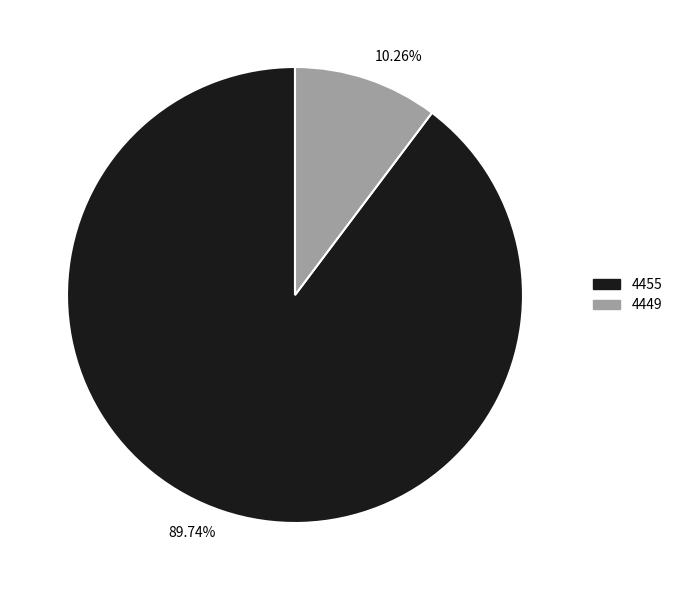

Which slice is the largest?

4455